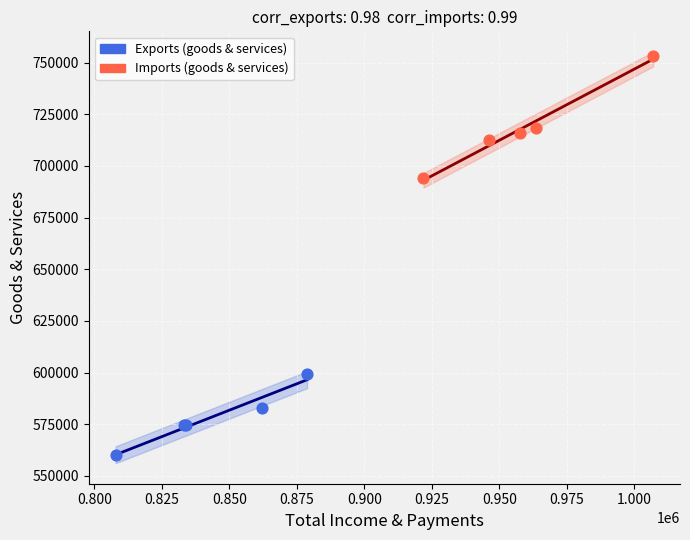

Which series contains the highest Y value?

Imports (goods & services)